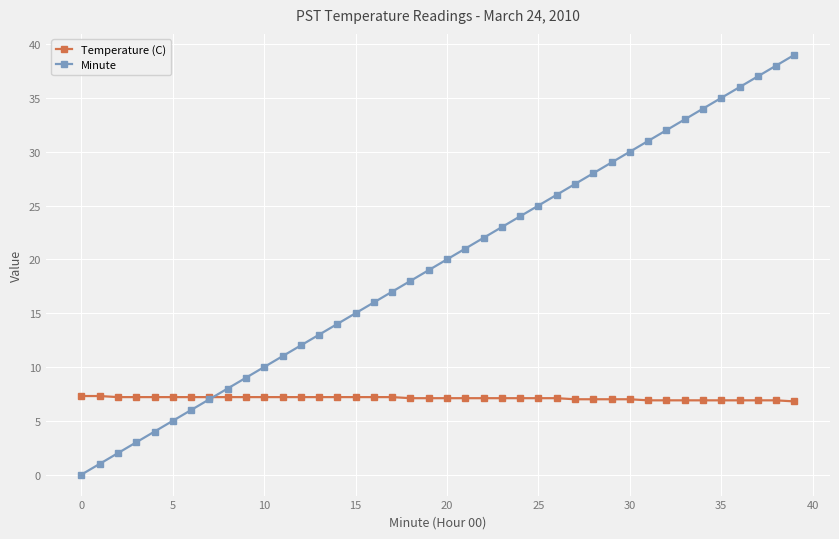

Which series has the largest total across all categories?

Minute